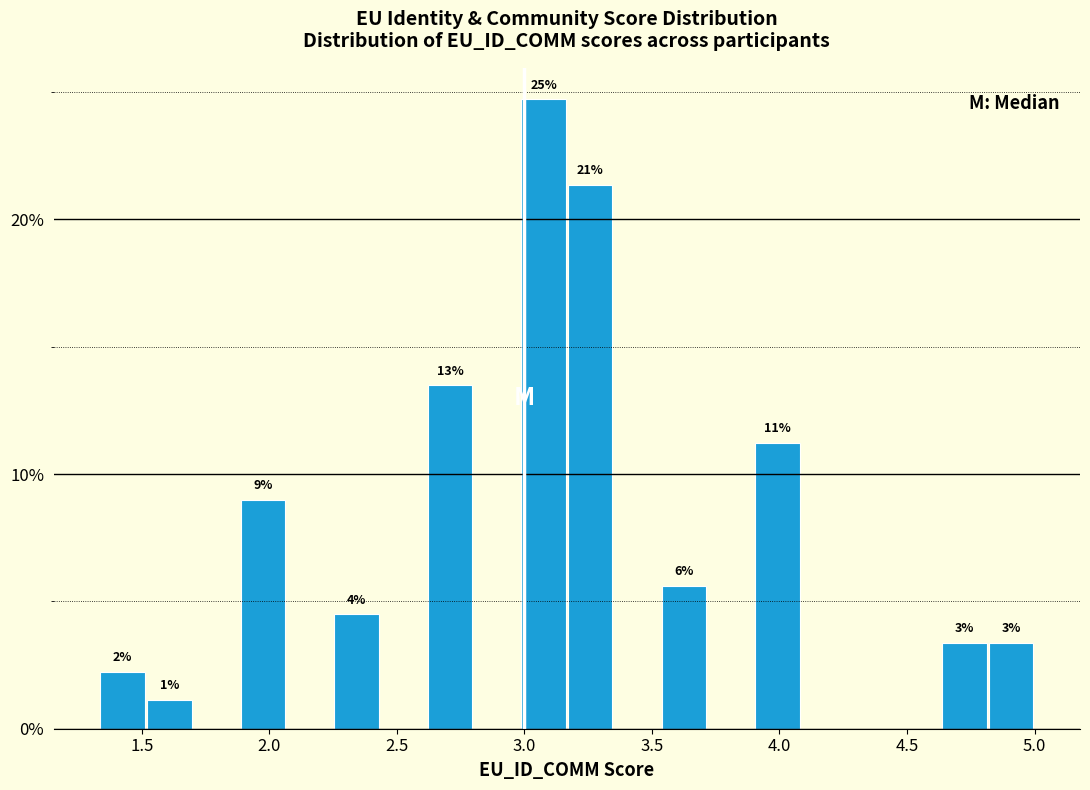

Read against the x-axis, roughly where is the centre of the tallest bar?

3.10